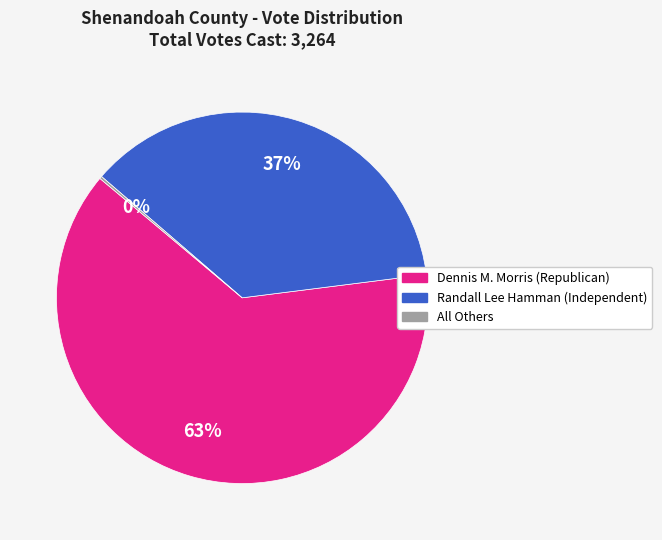

To the nearest percent, what is the difference between the largest and smallest slice percentages?

63%